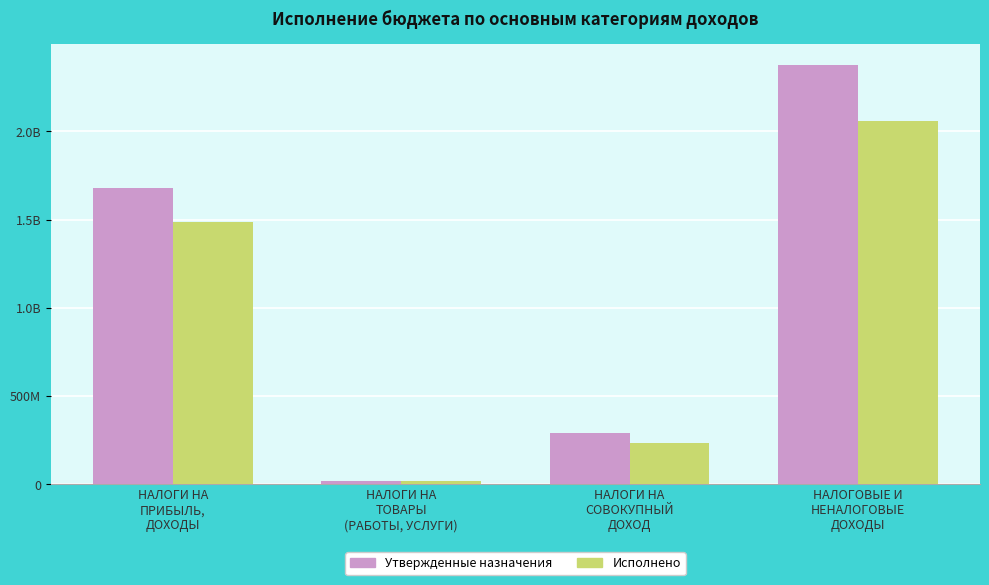

Does the chart contain any negative values?

No